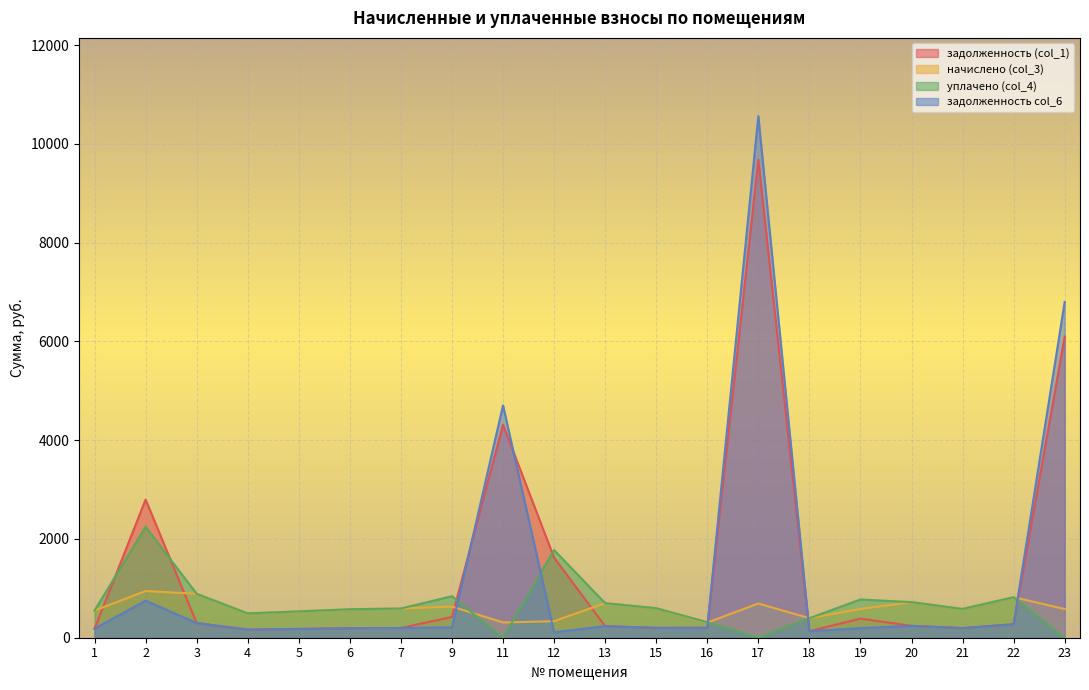

Where do задолженность col_6 and уплачено (col_4) first cross each other?

9 and 11